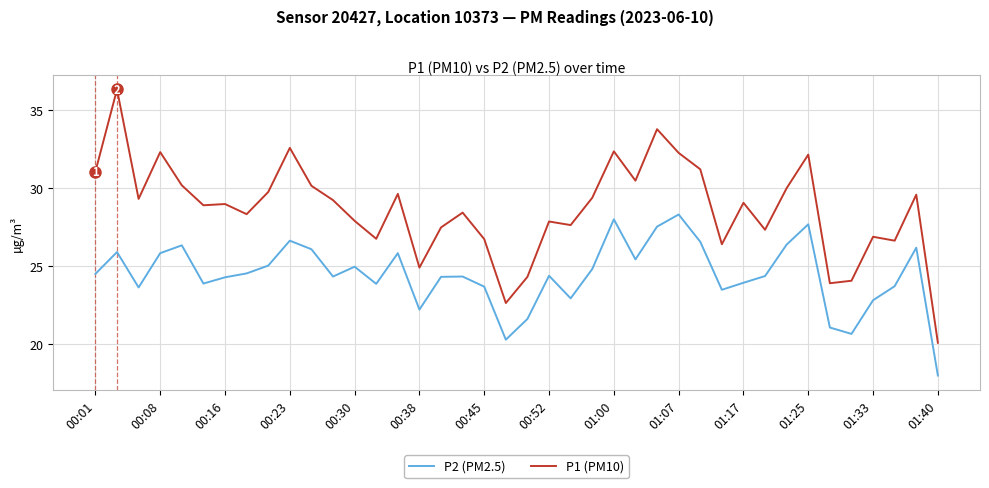

Rank the series by their maximum value, from highest to lowest.

P1 (PM10), P2 (PM2.5)